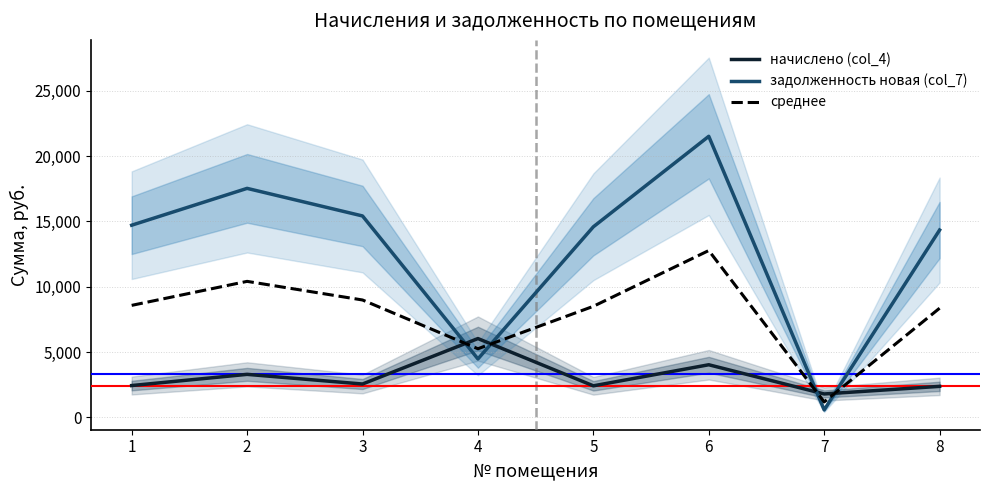

What is the minimum value for начислено (col_4)?

1796.2